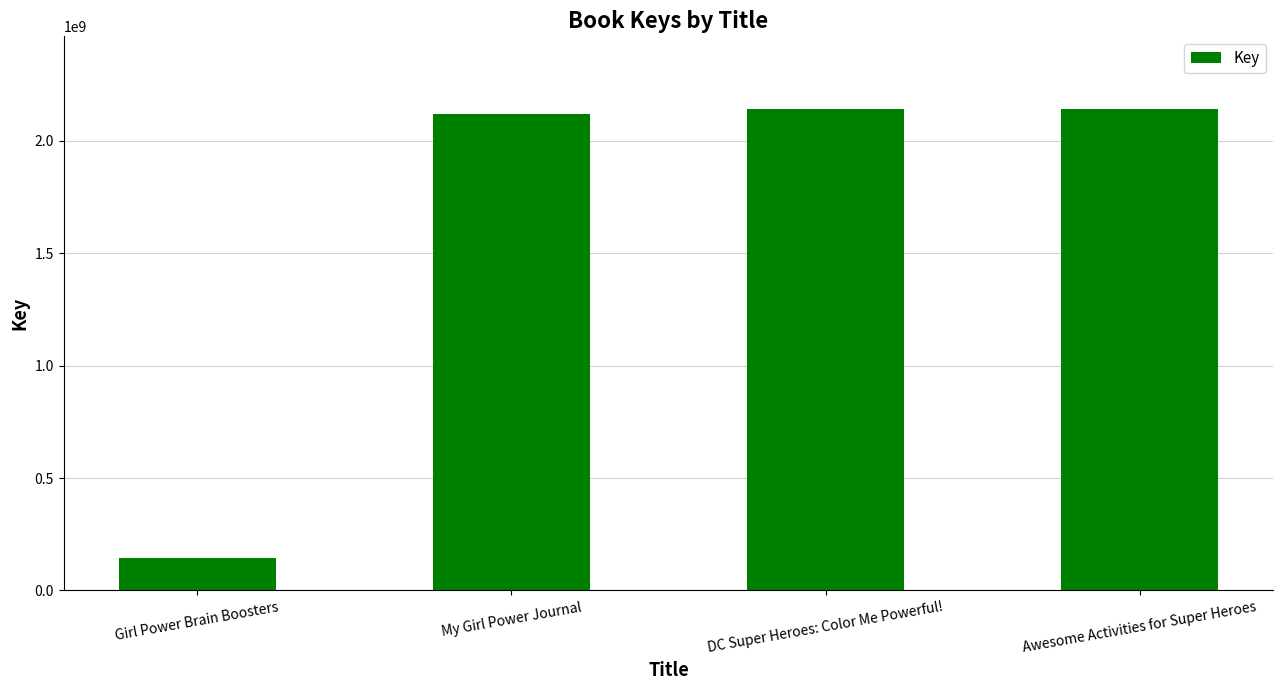

What is the label of the 4th bar from the left?

Awesome Activities for Super Heroes